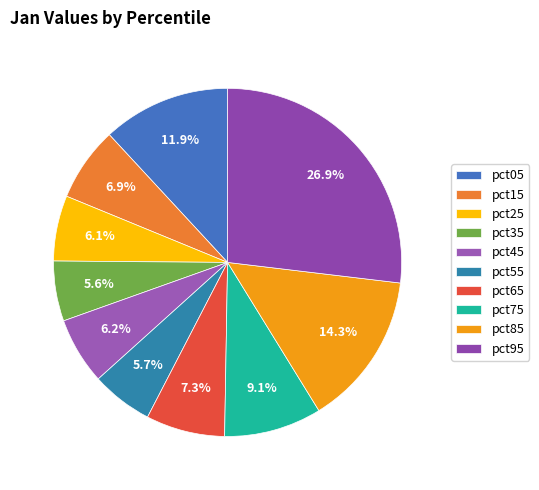

What is the total percentage of pct55 and pct45?

11.9%